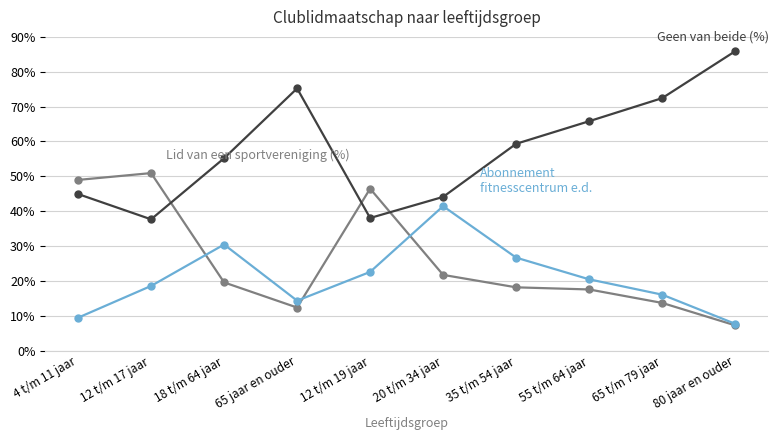

What is the spread (max minus min) of values at 35 t/m 54 jaar?

41.2